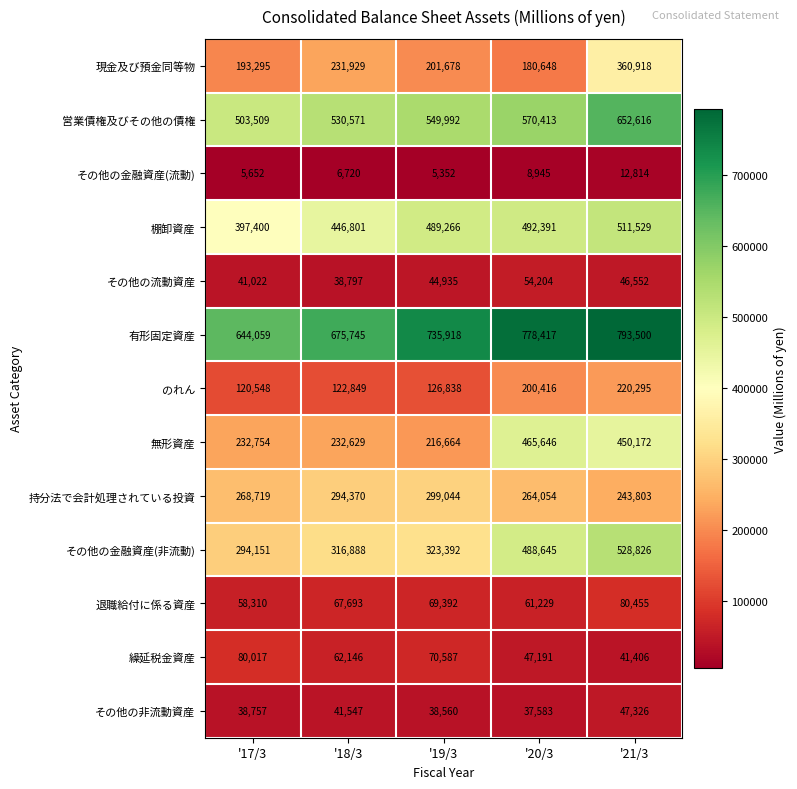

At how many categories does at least one series exceed 567087?

5